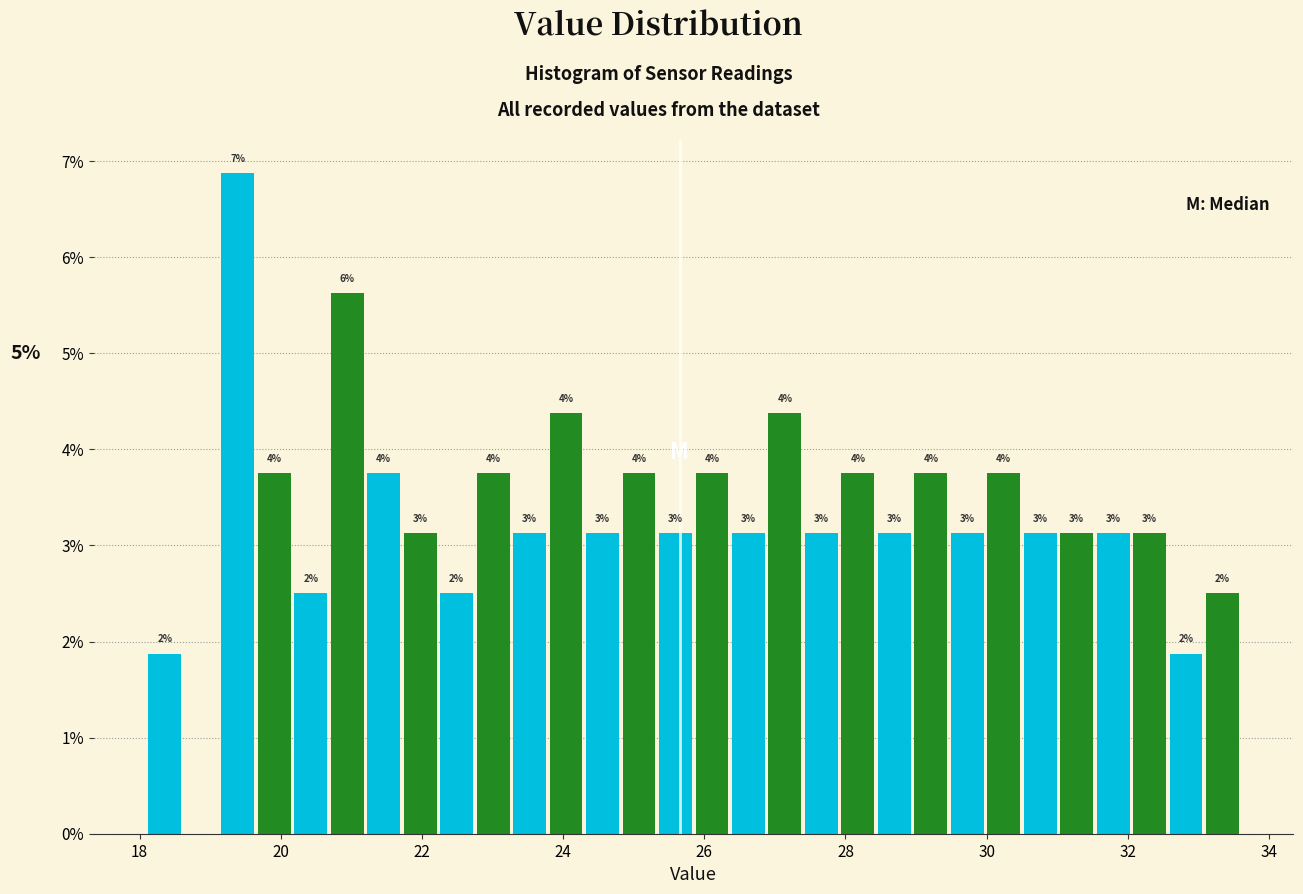

Read against the x-axis, roughly where is the centre of the tallest bar?

19.4